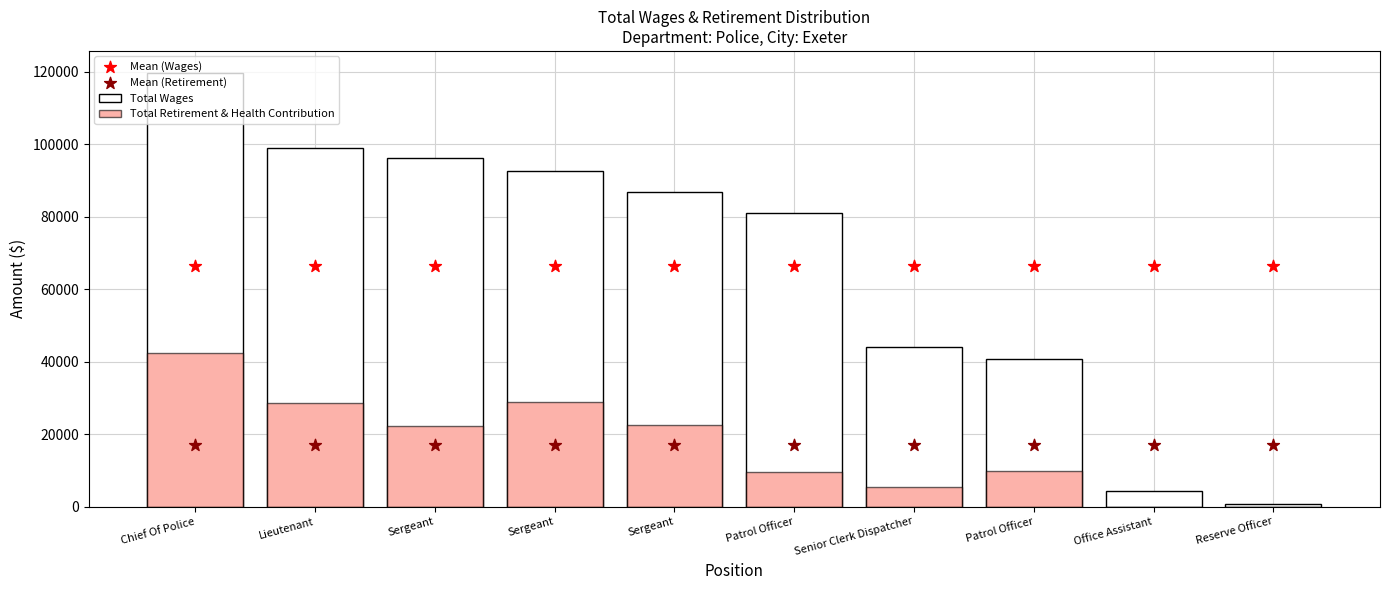

At how many categories does at least one series exceed 9257?

10